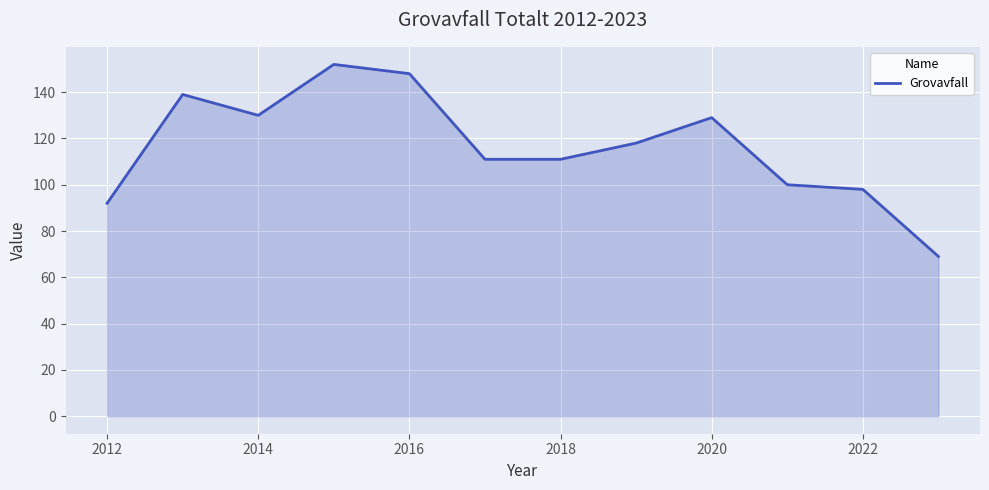

True or false: the data has more than 0 interior local peaks.

True